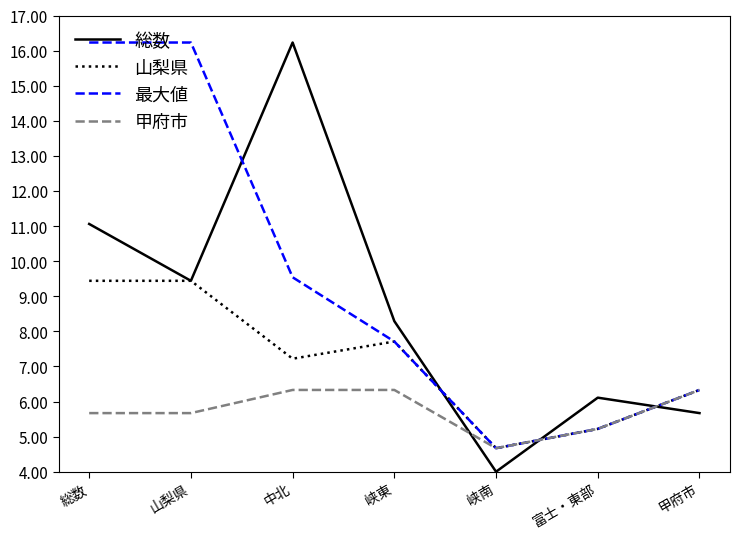

What is the approximate value of 最大値 at 富士・東部?

5.2